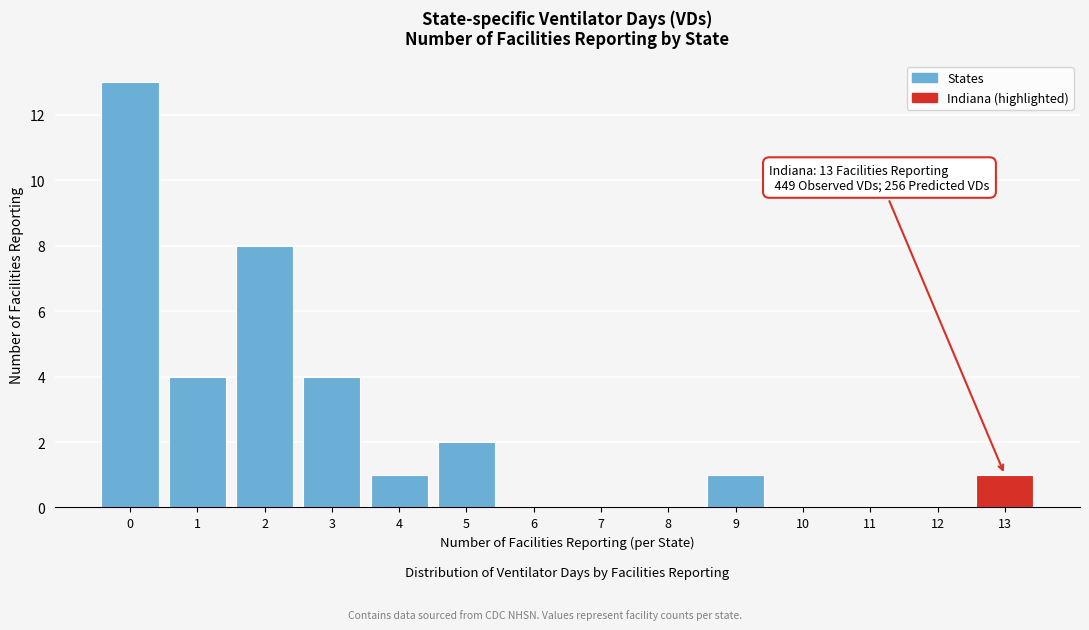

Reading left to right, list all the values displayed in this chart.

0=13	1=4	2=8	3=4	4=1	5=2	6=0	7=0	8=0	9=1	10=0	11=0	12=0	13=1